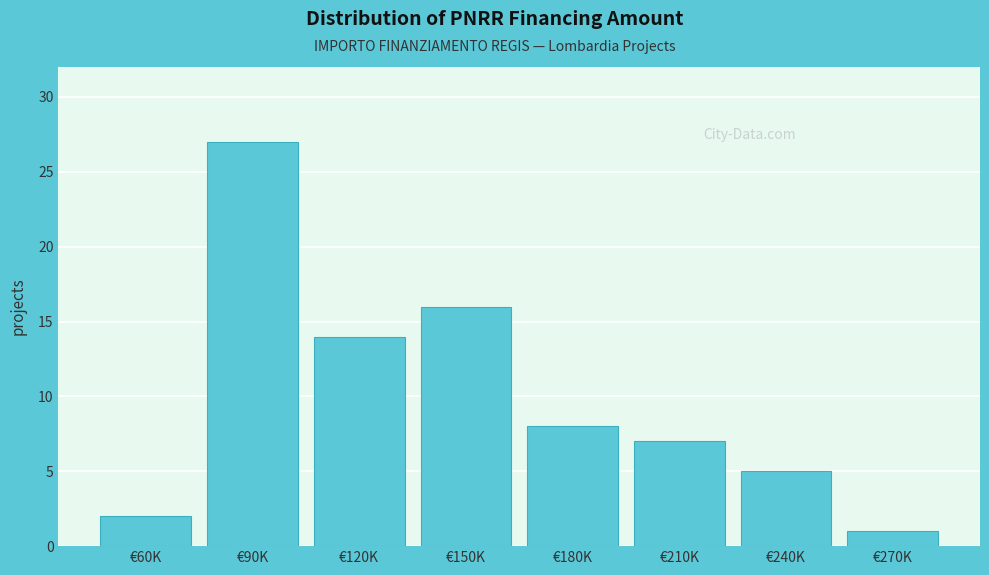

Reading left to right, what are all the values shown in this chart?

2	27	14	16	8	7	5	1